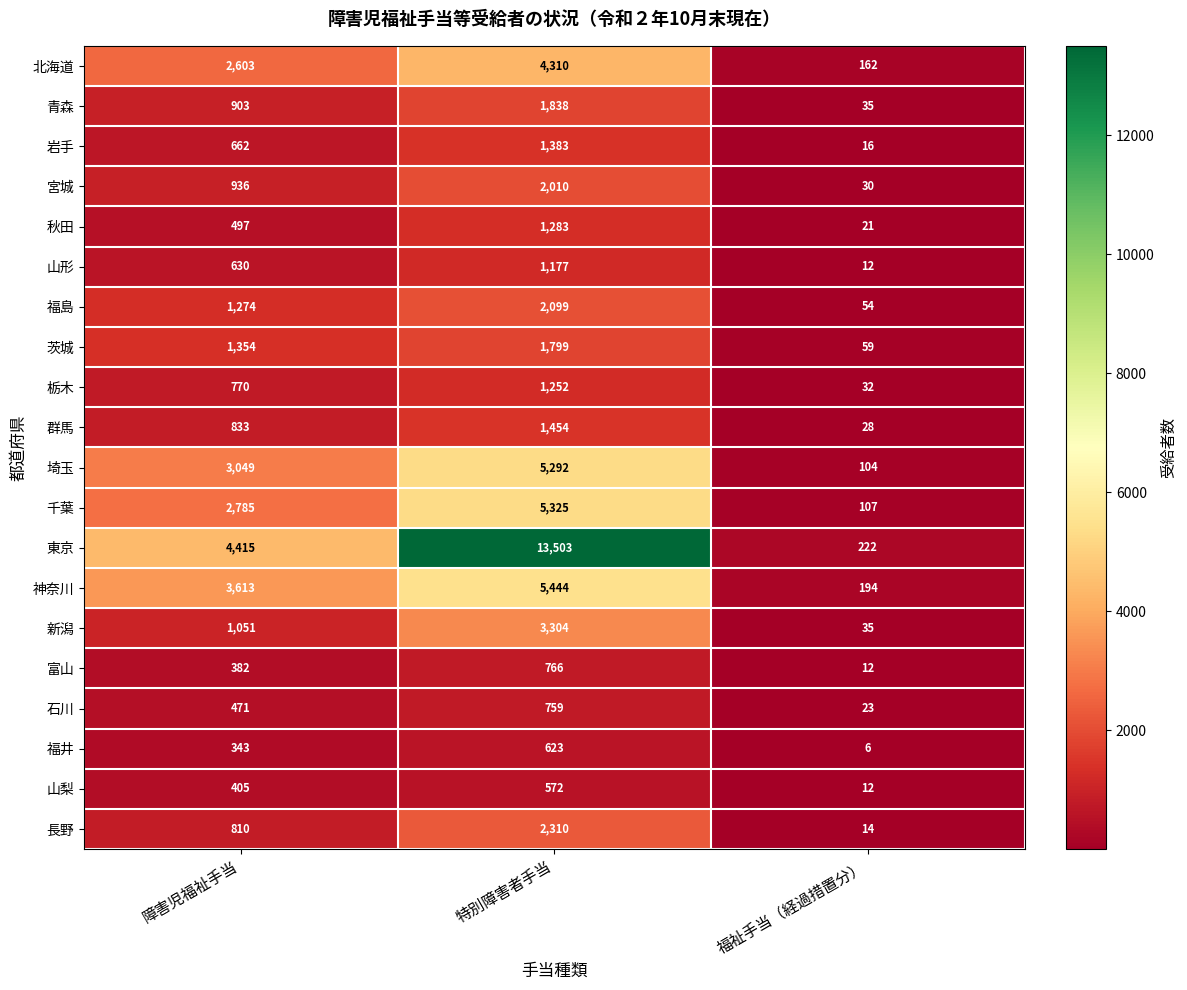

Where is 栃木 nearest to the value 642?

障害児福祉手当